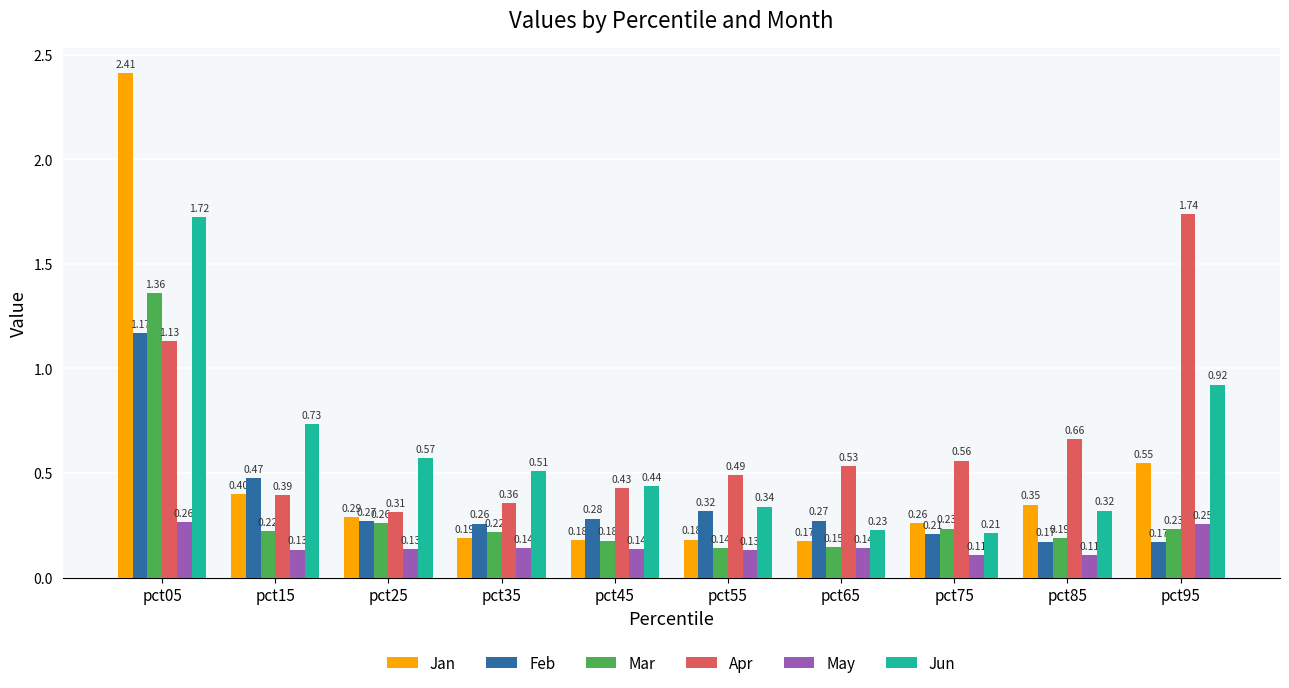

What is the sum of all Mar values?

3.2